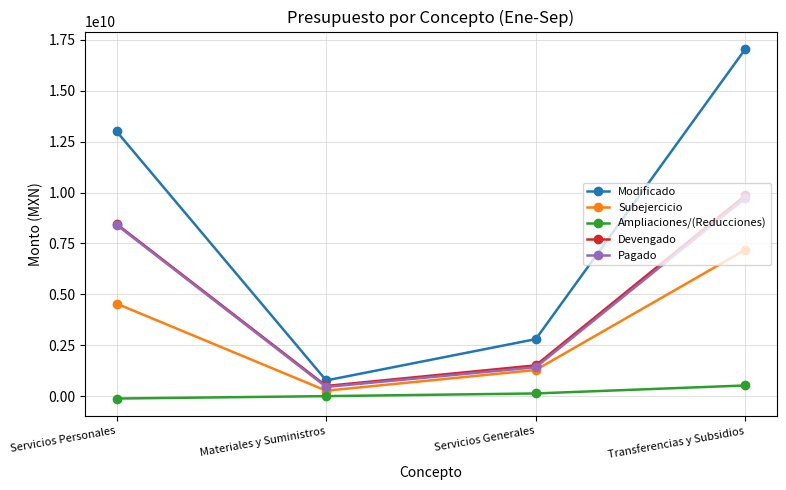

What is the label of the 4th point from the right?

Servicios Personales